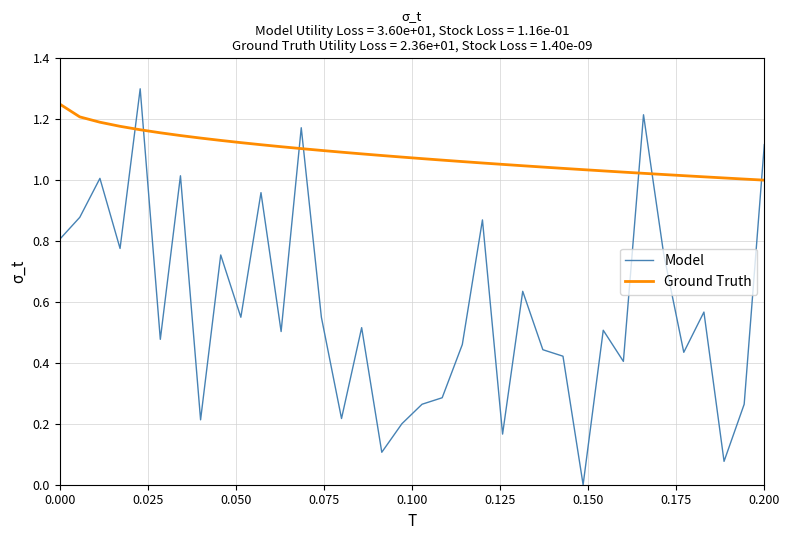

How many intersections are there between Model and Ground Truth?

7